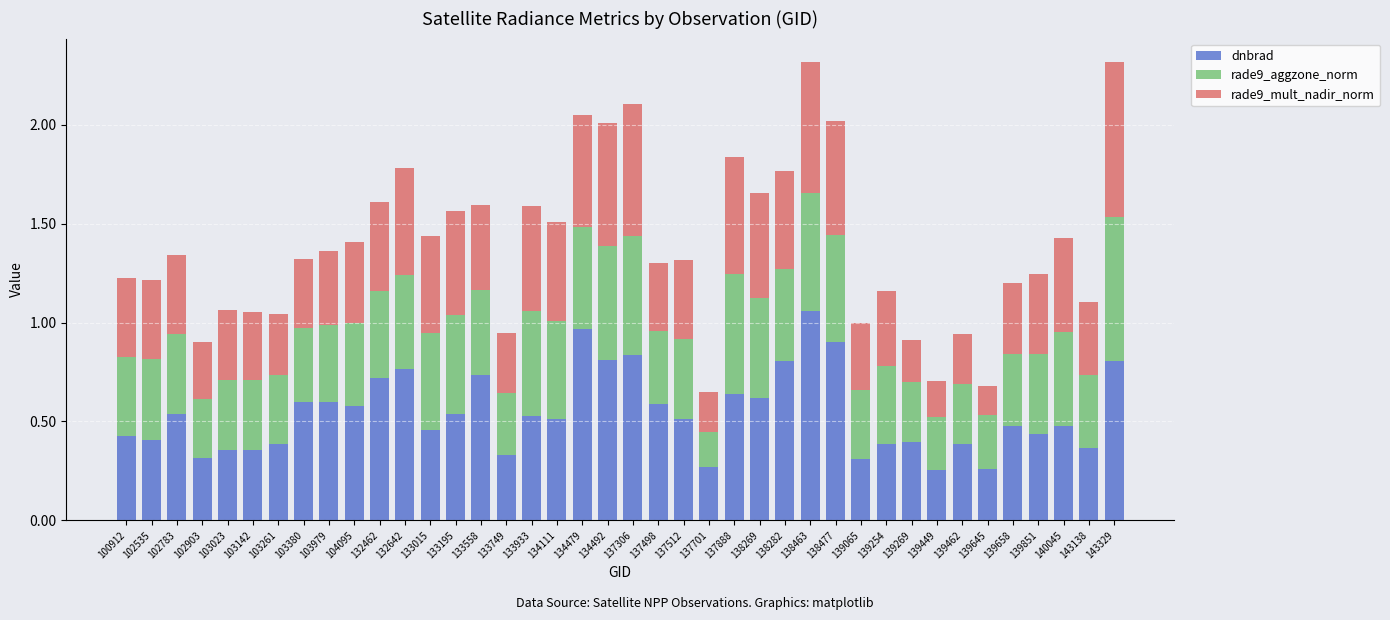

What is the total value across all series at 133933?

1.6